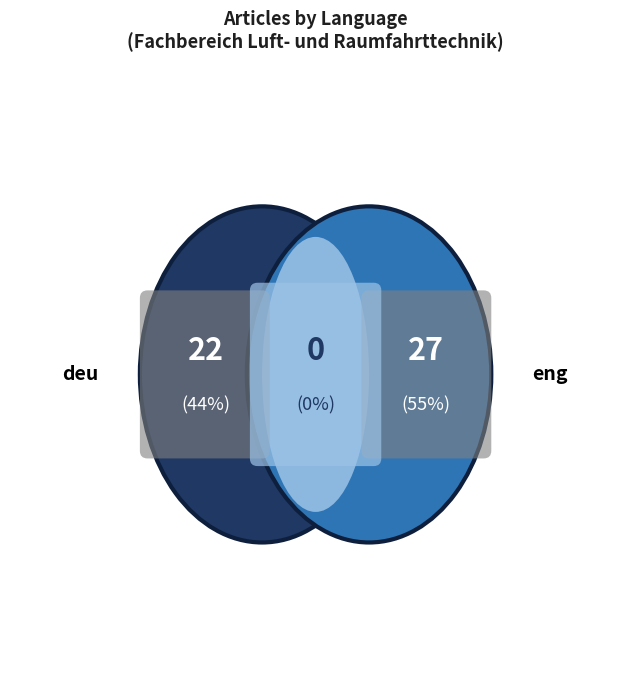

How many slices are in this pie chart?

2